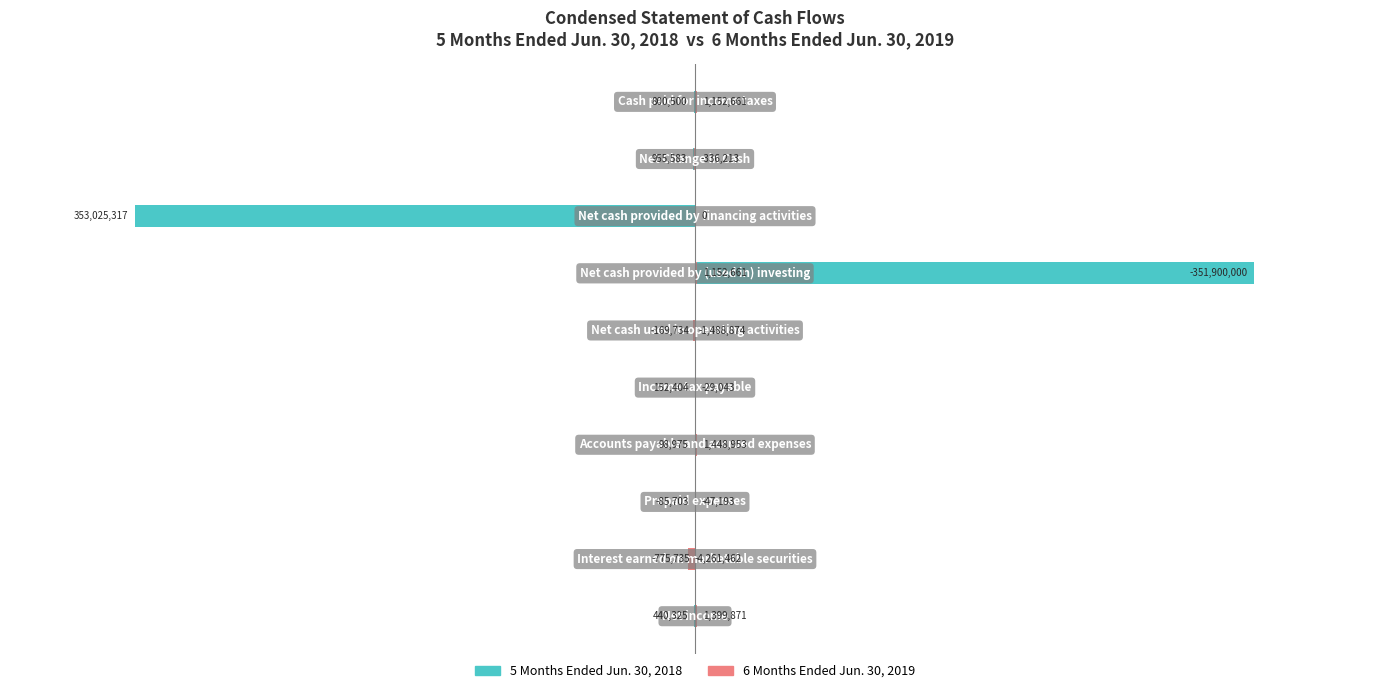

Which has a higher value, 6 or 5?

6